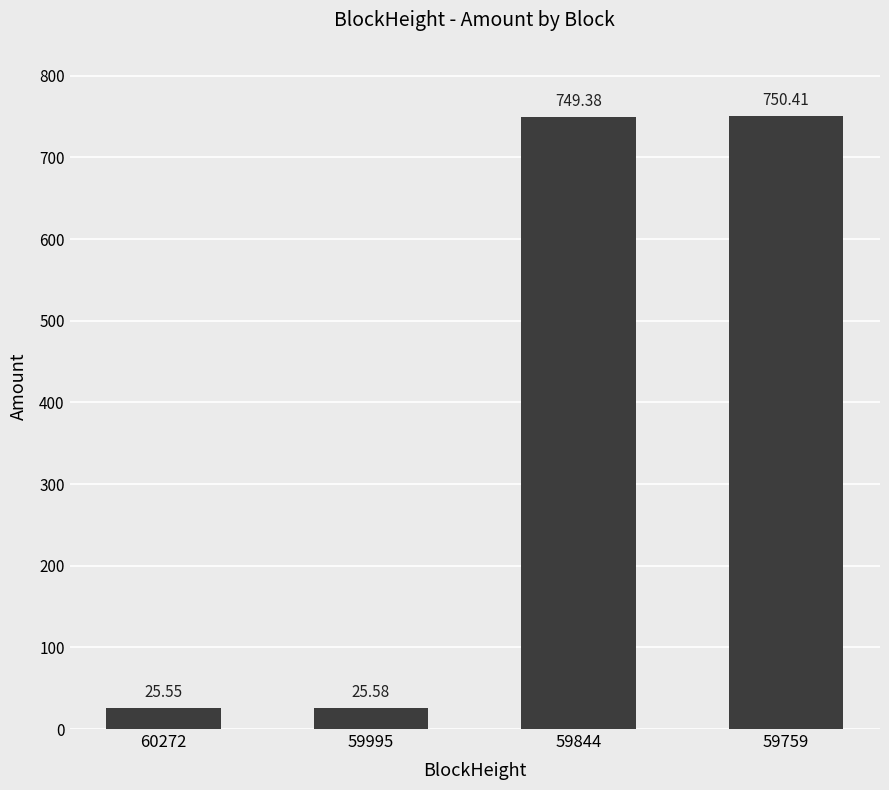

Count the number of values greater than 749.

2